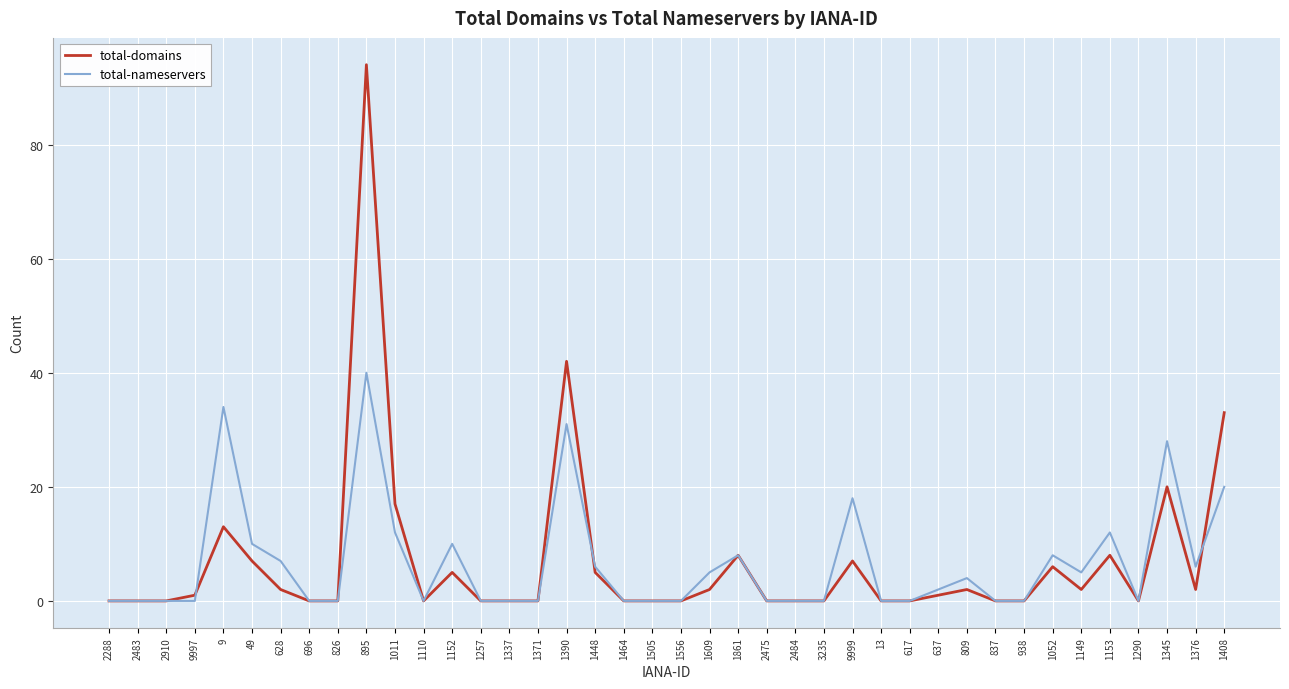

Reading right to left, extract all data points from this chart.

total-domains: 33	2	20	0	8	2	6	0	0	2	1	0	0	7	0	0	0	8	2	0	0	0	5	42	0	0	0	5	0	17	94	0	0	2	7	13	1	0	0	0
total-nameservers: 20	6	28	0	12	5	8	0	0	4	2	0	0	18	0	0	0	8	5	0	0	0	6	31	0	0	0	10	0	12	40	0	0	7	10	34	0	0	0	0